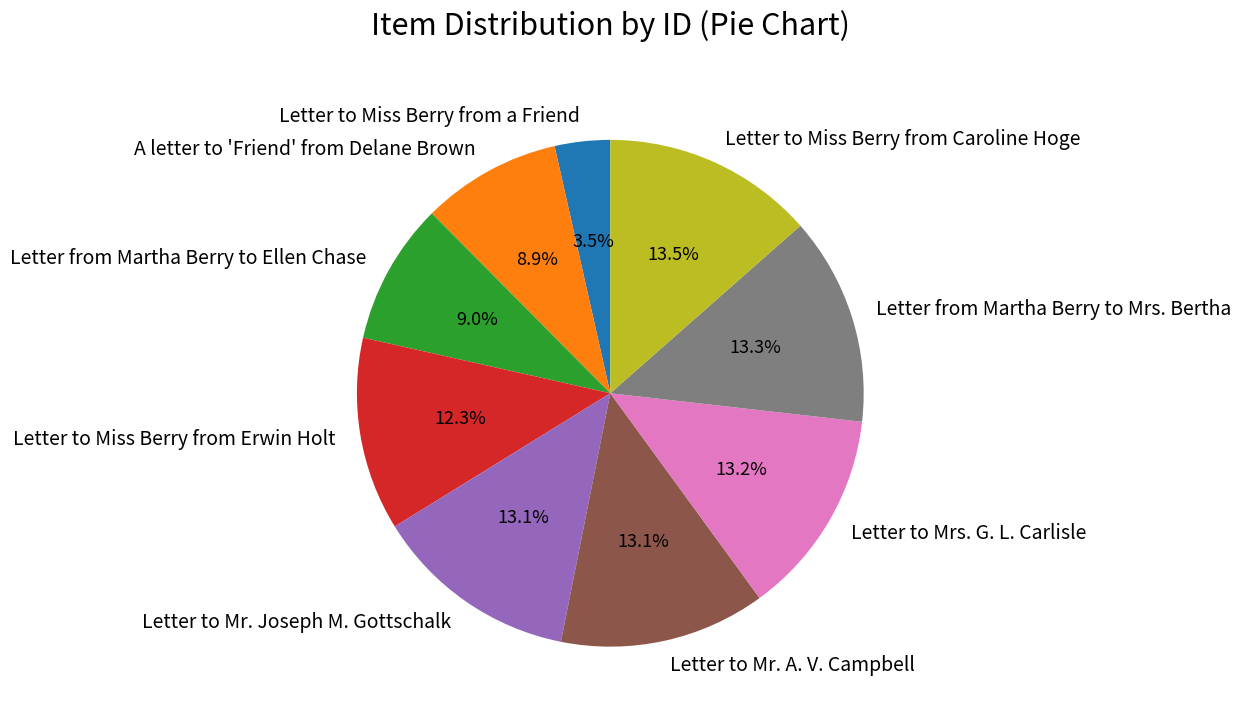

Which has a higher value, Letter to Mrs. G. L. Carlisle or A letter to 'Friend' from Delane Brown?

Letter to Mrs. G. L. Carlisle